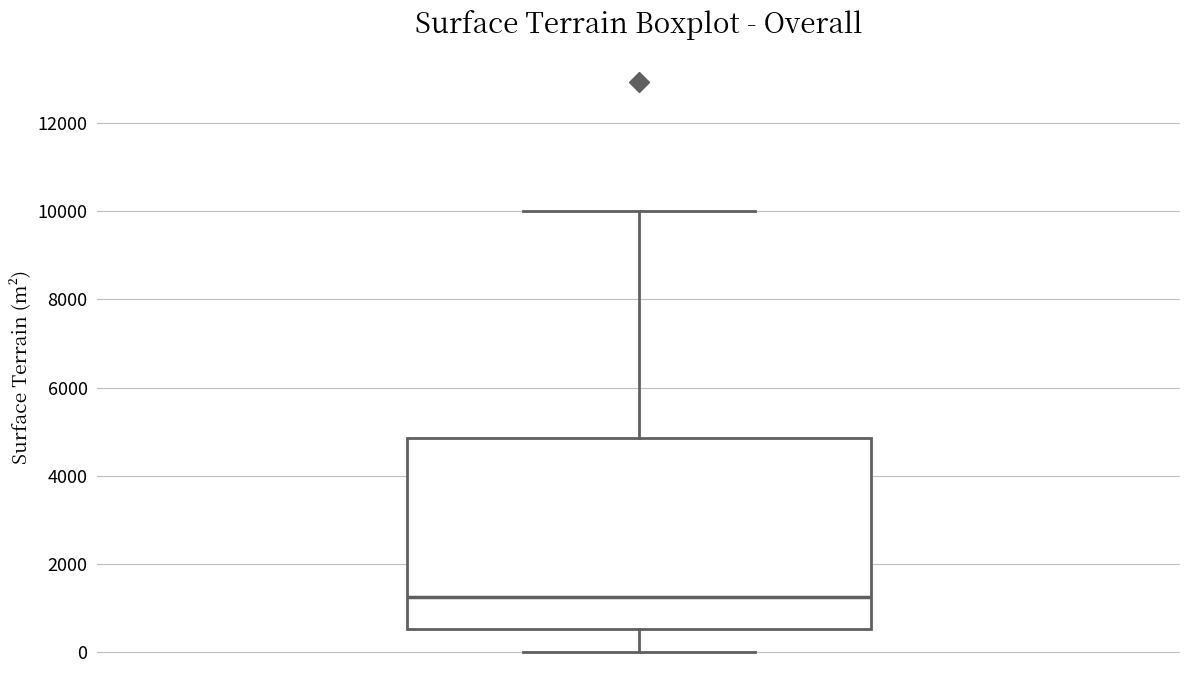

Transcribe this box plot: give where the median line is, the range the box spans, and where the two whiskers end, as read against the y-axis. The values are not printed on the chart, so give them approximately, as read against the axis.

median 1200, box 600 to 4800, whiskers 0 to 10000